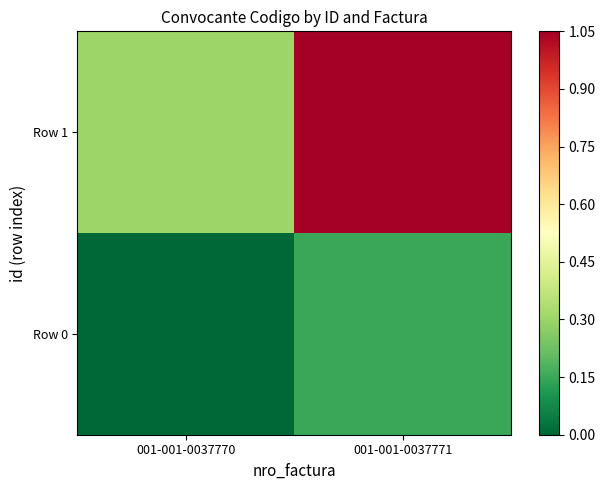

Reading left to right, list all the values displayed in this chart.

Row 0: 001-001-0037770=0.0	001-001-0037771=0.1
Row 1: 001-001-0037770=0.3	001-001-0037771=1.1